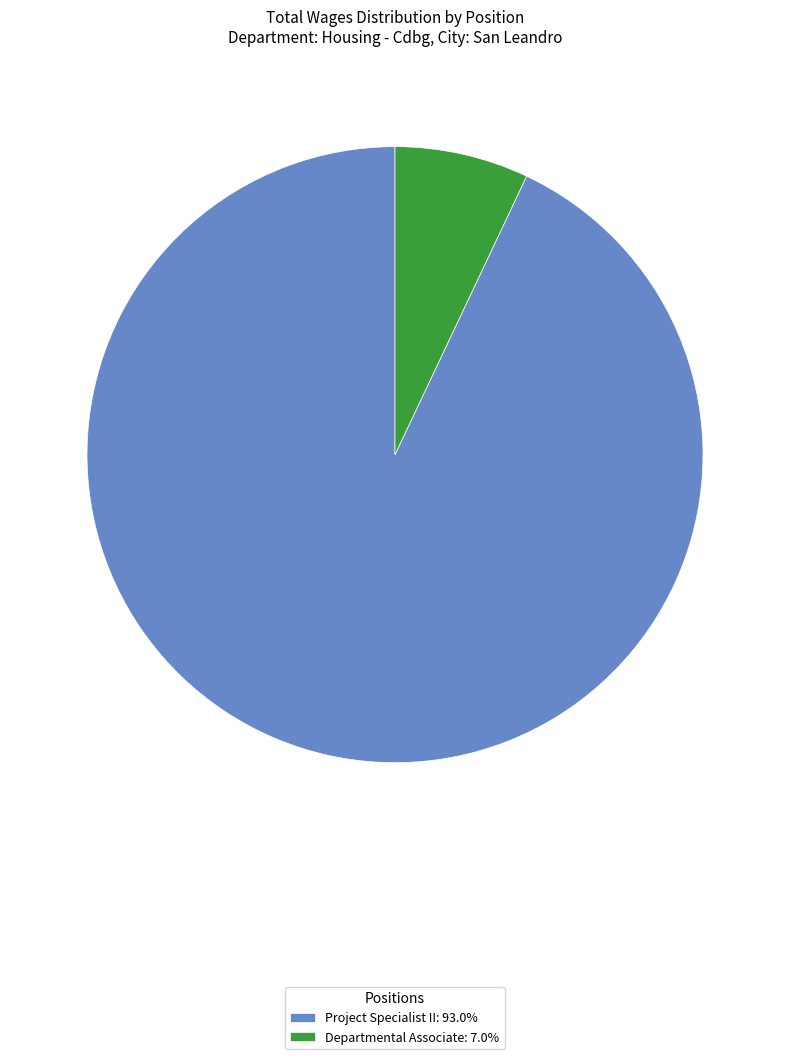

Is the sum of Project Specialist II and Departmental Associate greater than half?

Yes